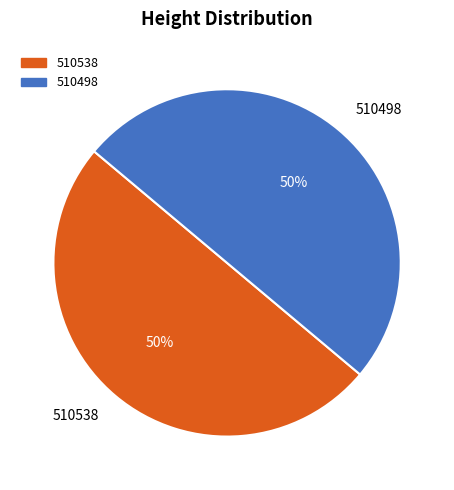

Is the sum of 510538 and 510498 greater than half?

Yes